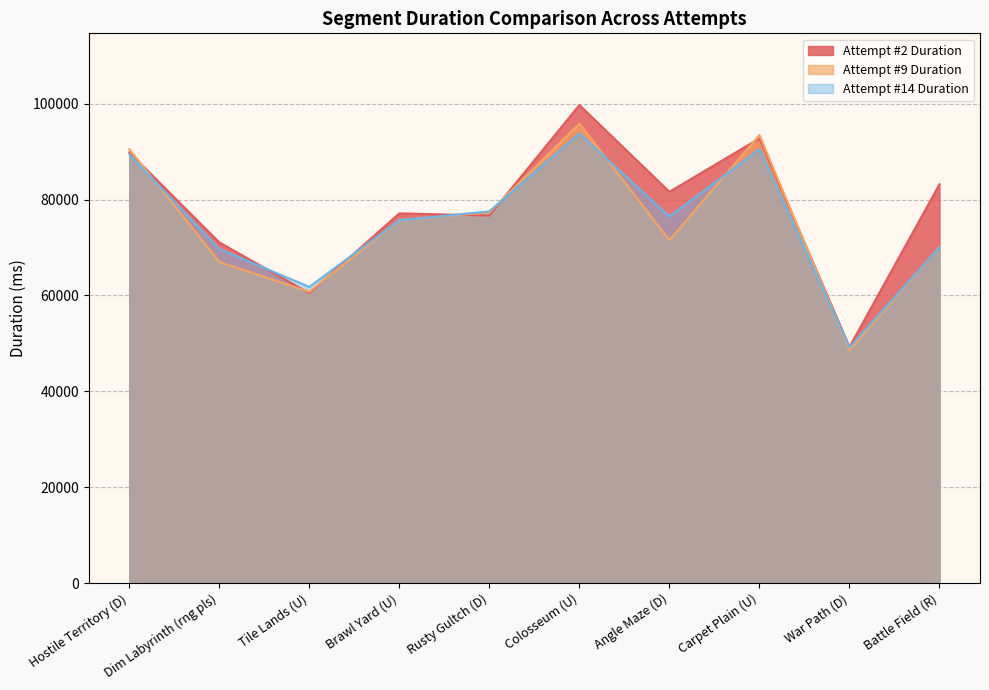

What are all the series names shown in the legend?

Attempt #2 Duration, Attempt #9 Duration, Attempt #14 Duration